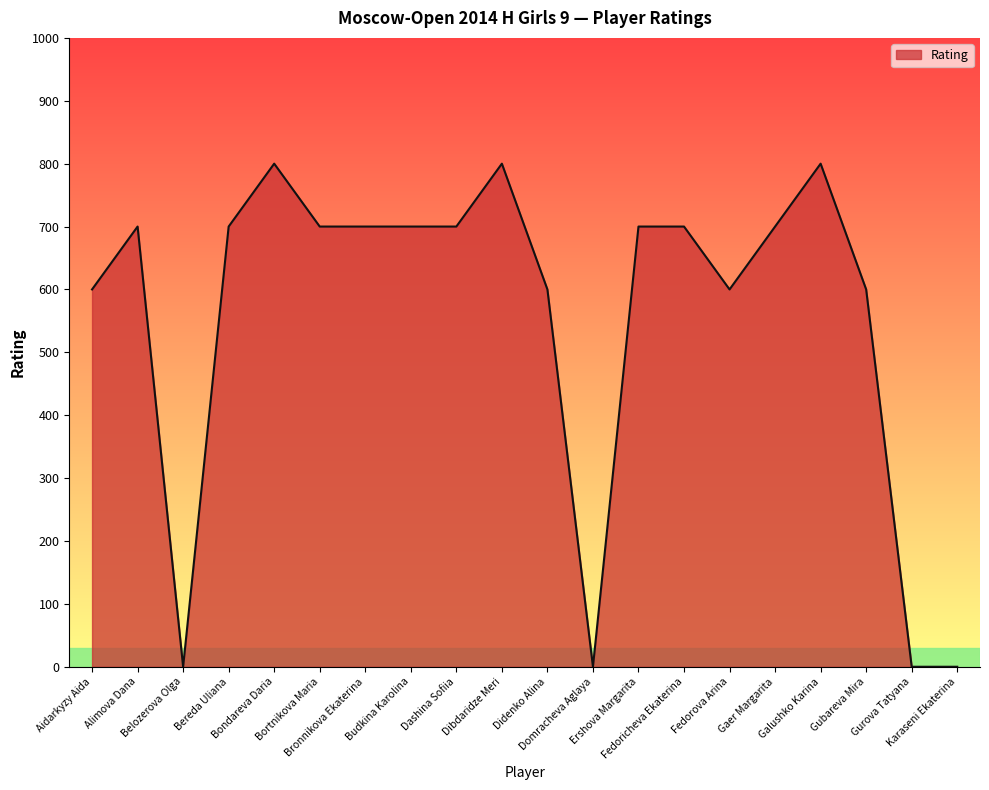

What is the greatest value displayed?

800